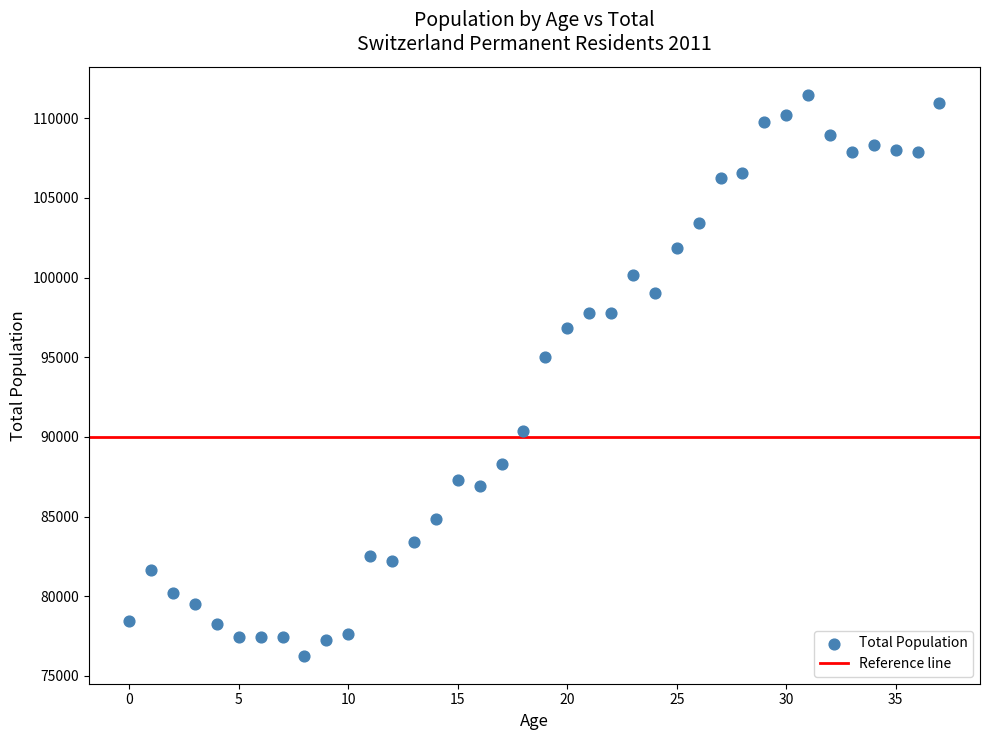

What is the range of Y values (max minus min)?

35188